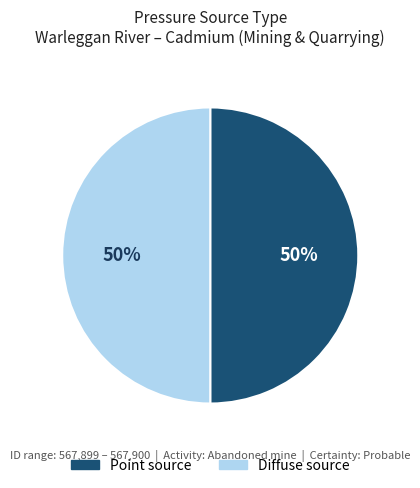

What is the ratio of the value at Point source to the value at Diffuse source?

1.0